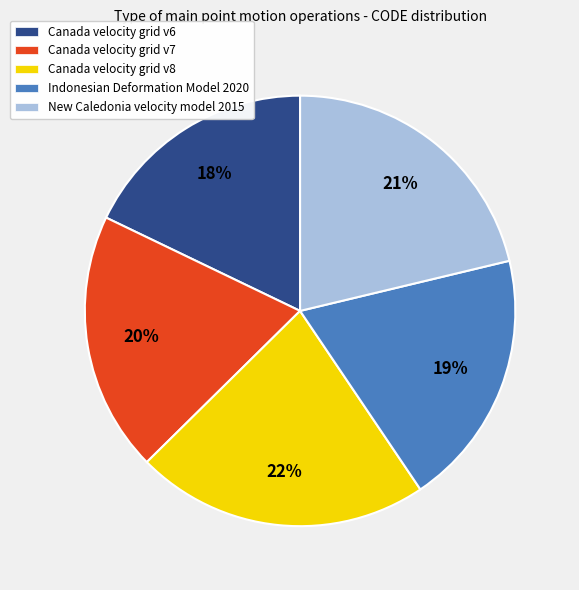

What percentage is the Indonesian Deformation Model 2020 slice, to the nearest percent?

19%